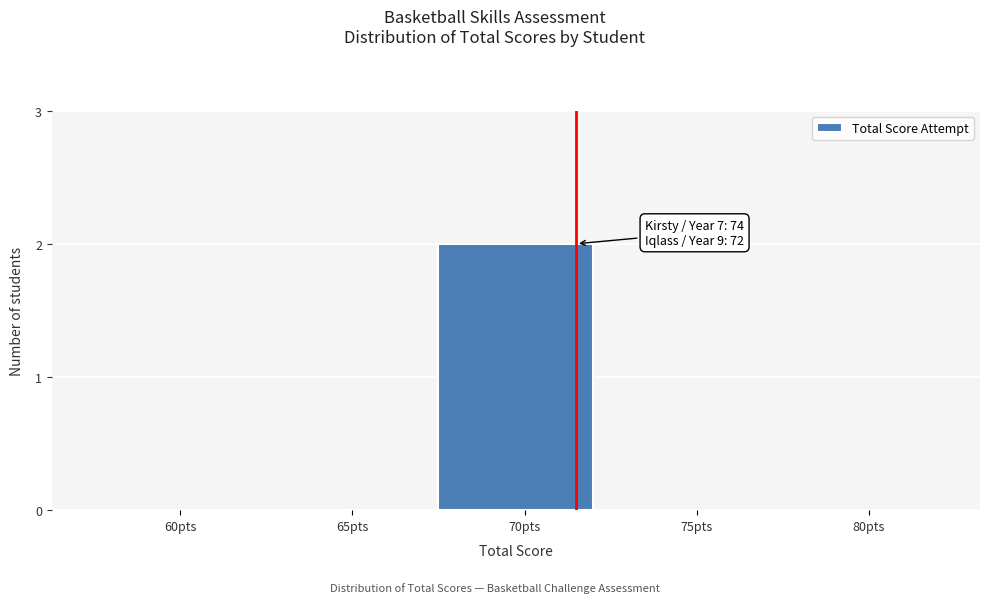

Reading right to left, extract all data points from this chart.

80pts=0	75pts=0	70pts=2	65pts=0	60pts=0